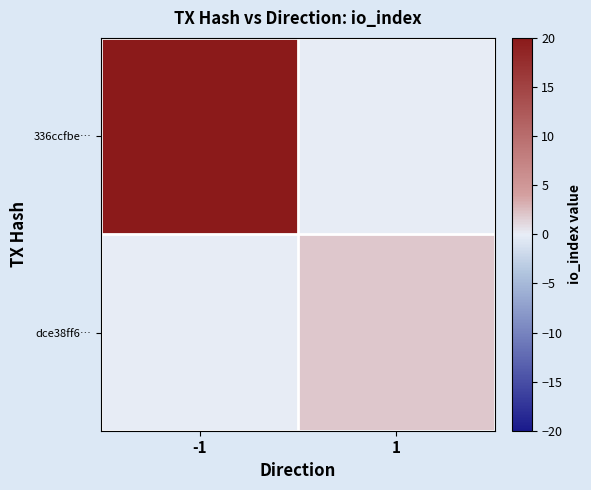

Which series has the largest range (max minus min)?

336ccfbe…